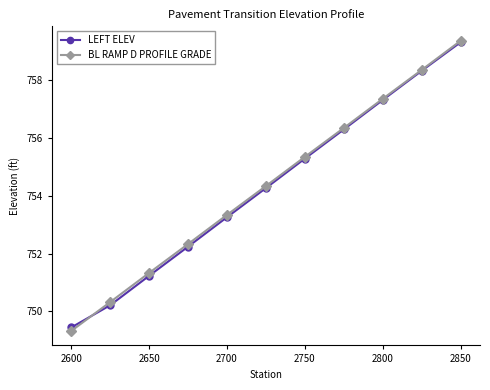

What is the value of the BL RAMP D PROFILE GRADE point at the 6th from the left?

754.3